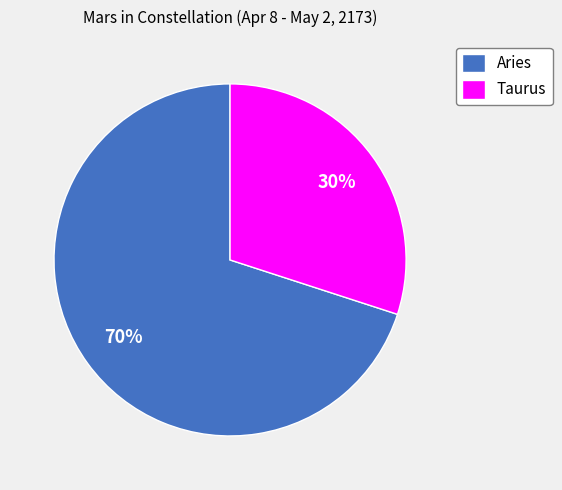

Which slice is the smallest?

Taurus